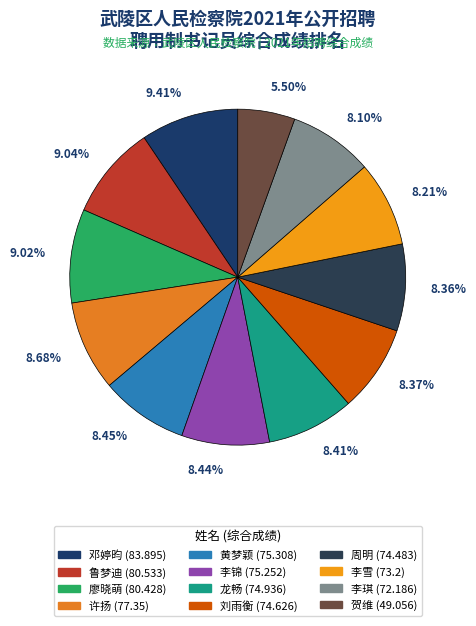

How many segments does this pie chart have?

12